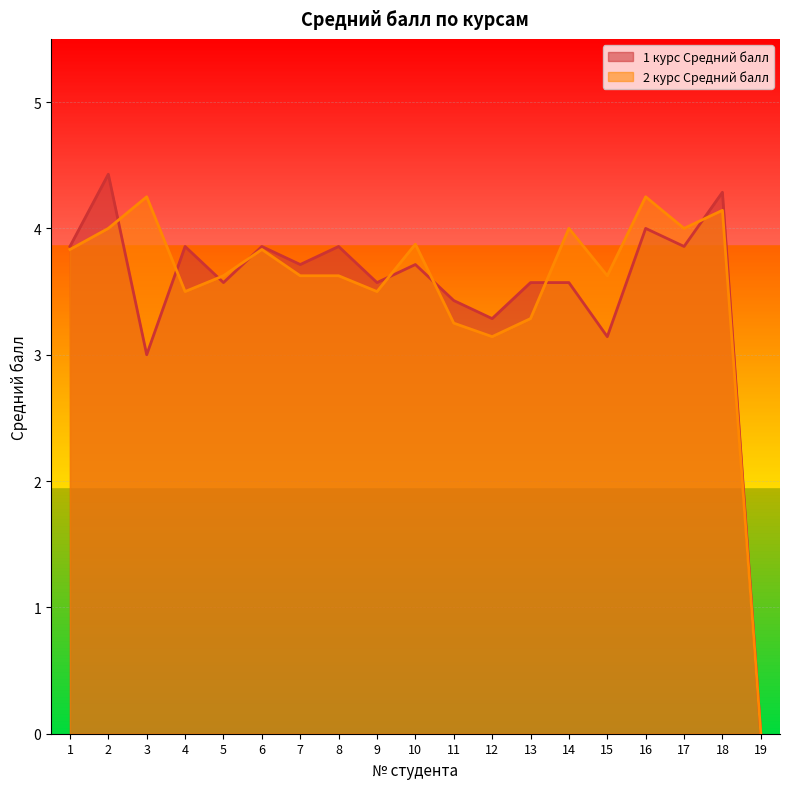

Which category has the highest value across all series?

2